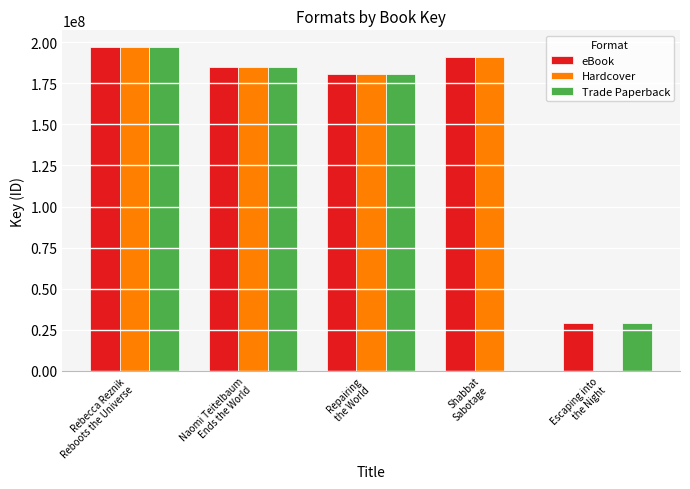

What is the maximum value shown in the chart?

197297410